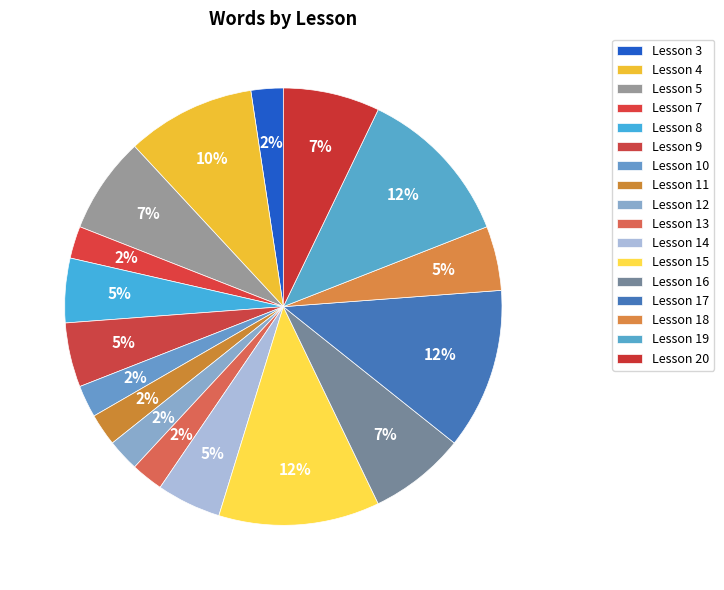

How many slices are in this pie chart?

17